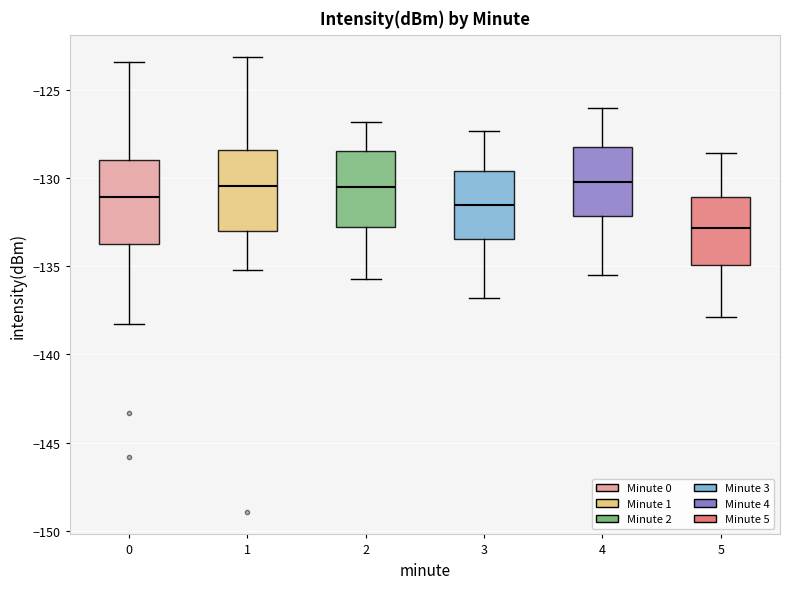

Where is the lower edge of the box at x = 3 on the y-axis? The values are not printed on the chart, so give them approximately, as read against the axis.

-133.5